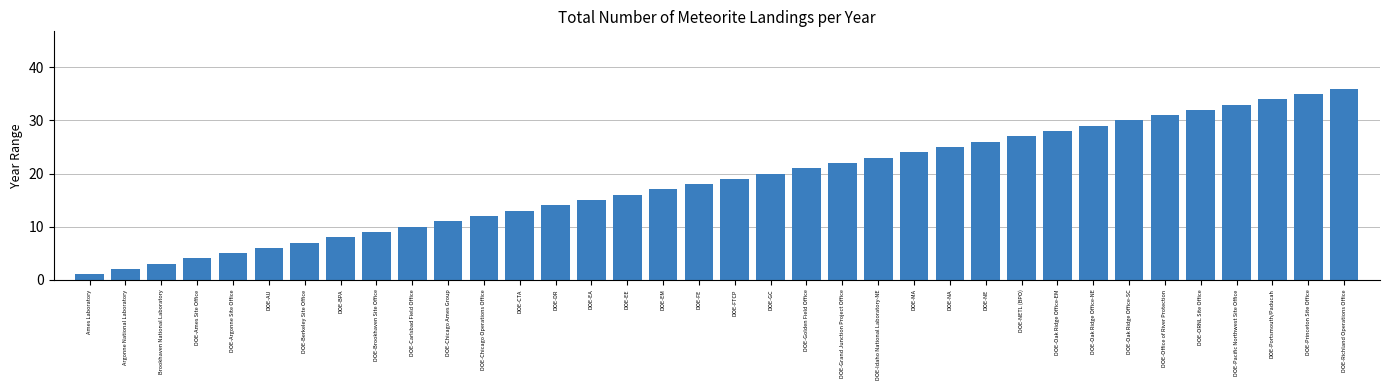

What is the label of the 35th bar from the right?

Argonne National Laboratory